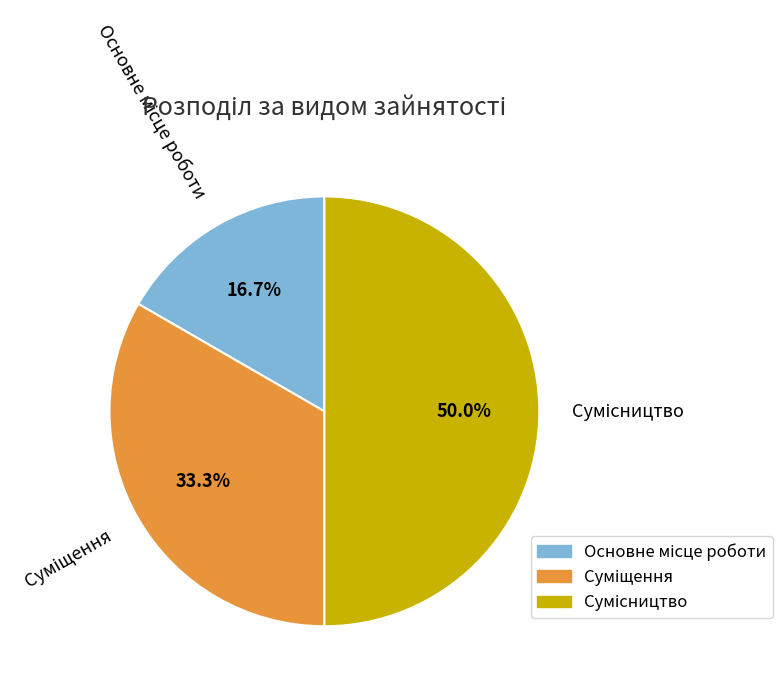

Is it true that Основне місце роботи is 17% of the pie?

True